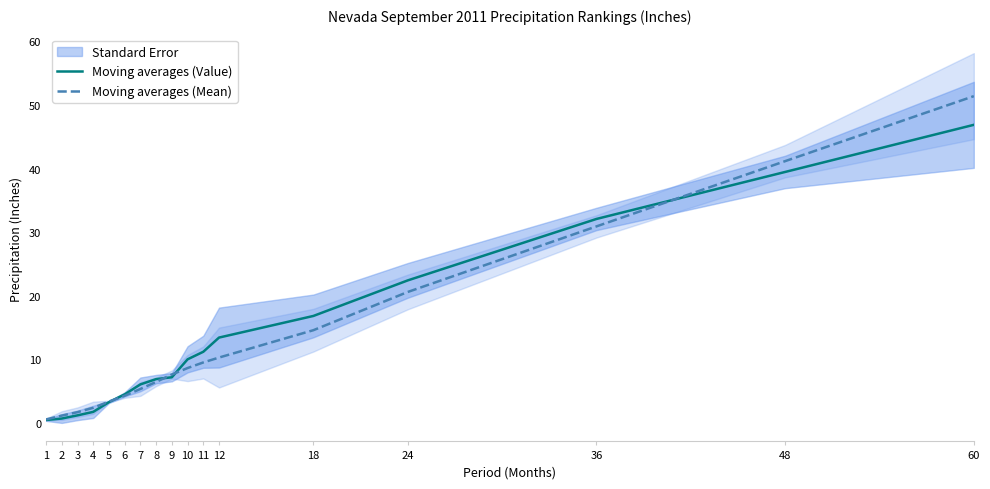

At which label does Moving averages (Mean) first exceed 7?

9